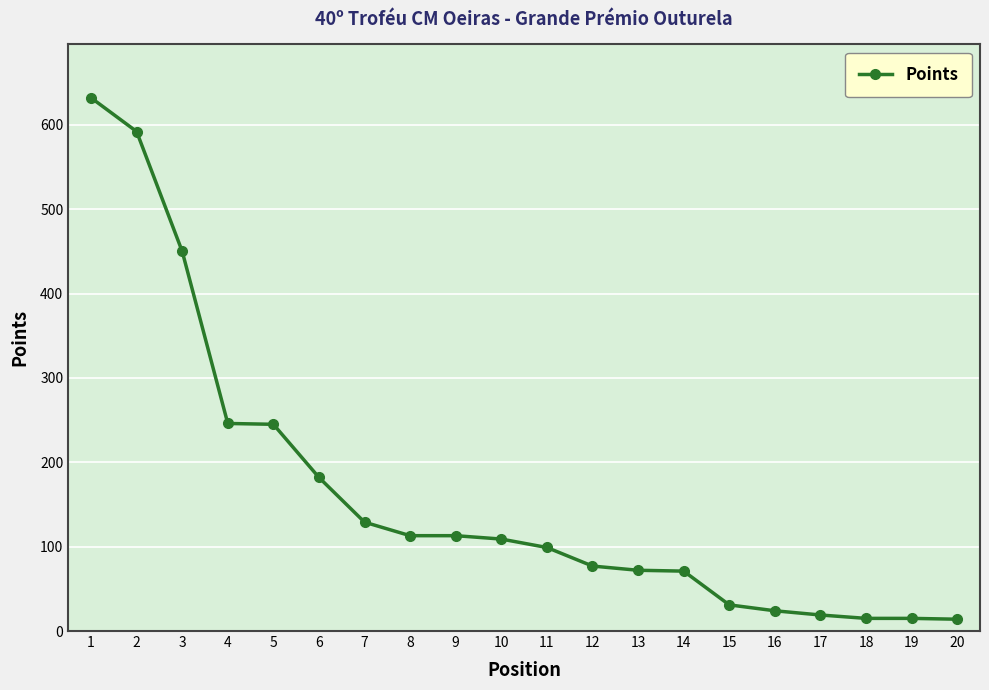

The value at 2 is 264. True or false?

False